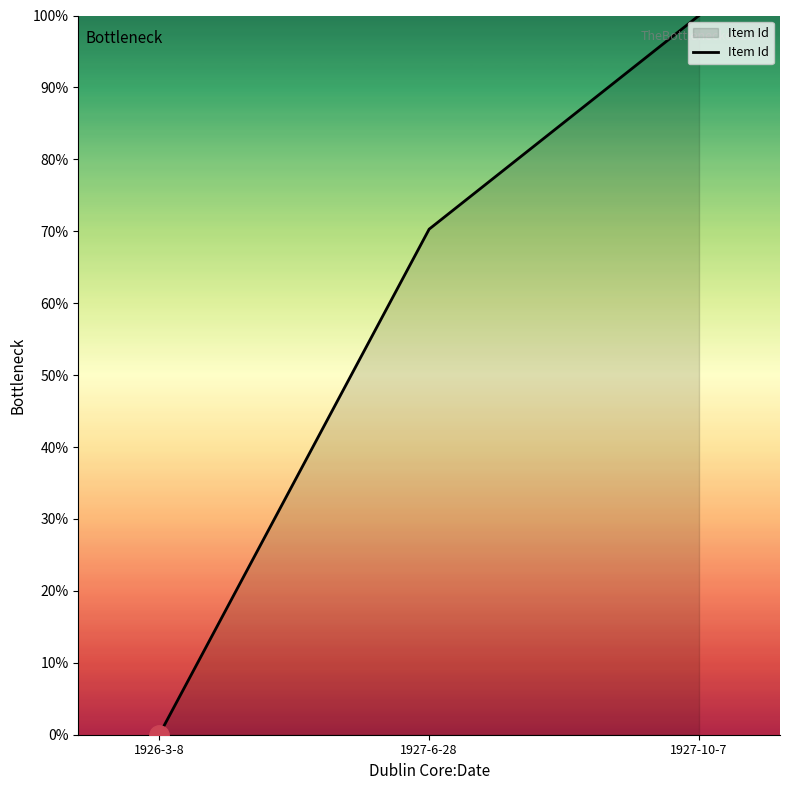

Where does the data first go above 70?

1927-6-28